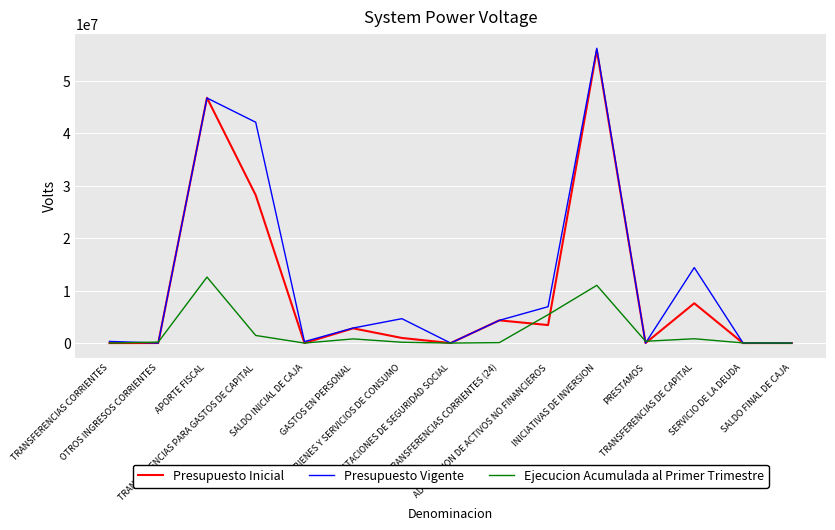

List the series in order of their overall mean, highest first.

Presupuesto Vigente, Presupuesto Inicial, Ejecucion Acumulada al Primer Trimestre